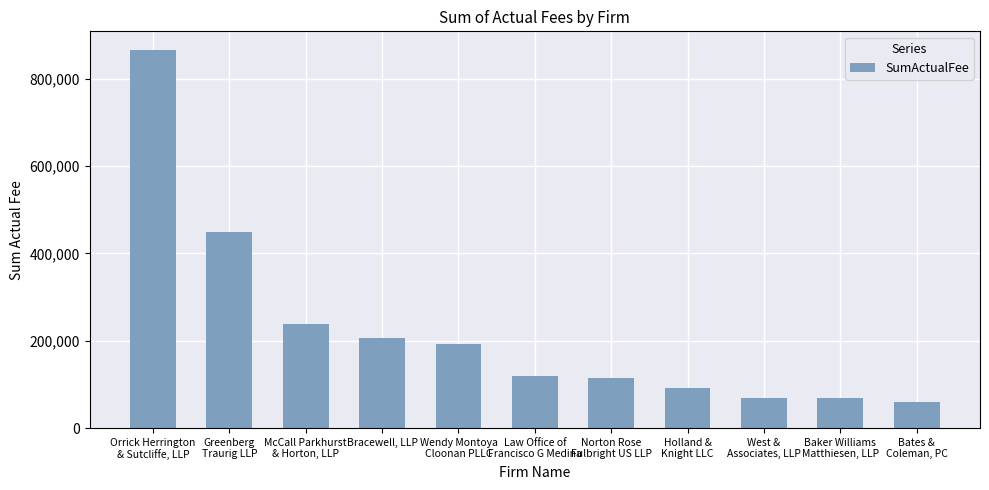

How many bars are there in total?

11